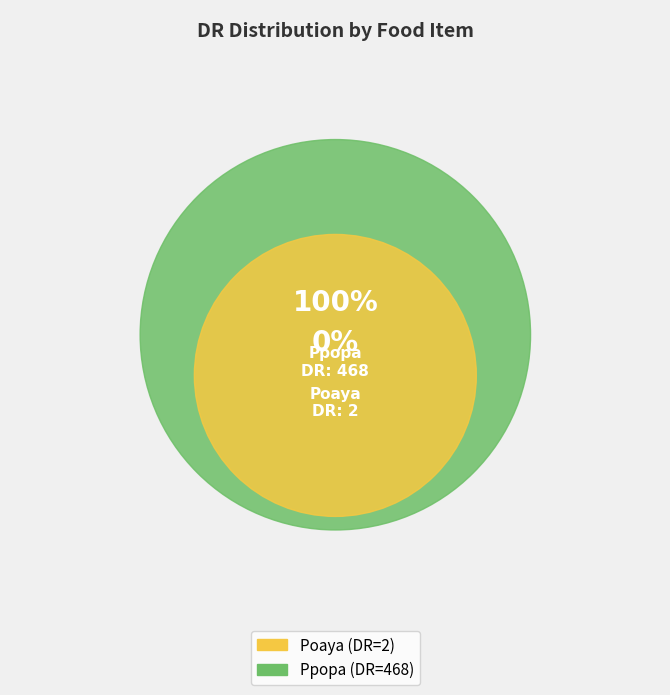

To the nearest percent, what is the difference between the Ppopa and Poaya slice percentages?

99%